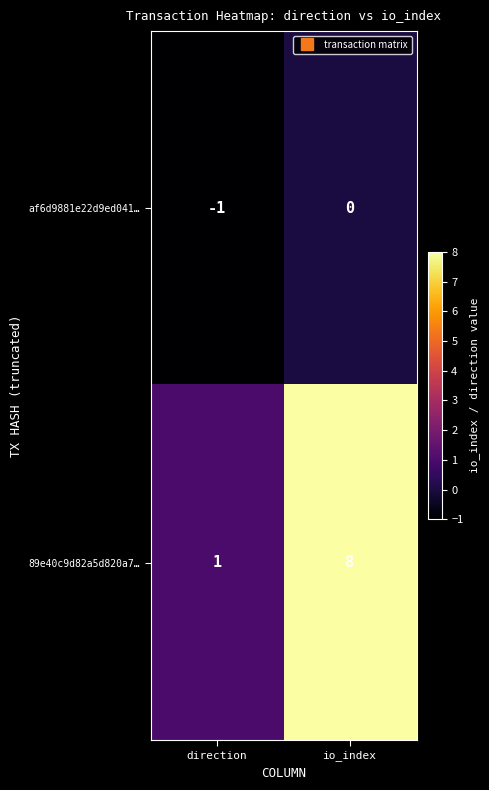

The af6d9881e22d9ed041… series shows -1 at direction. True or false?

True